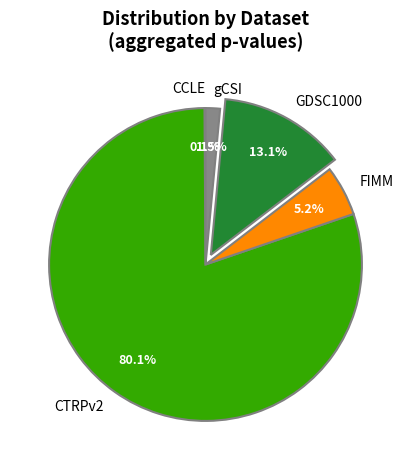

To the nearest percent, what portion does FIMM represent?

5%